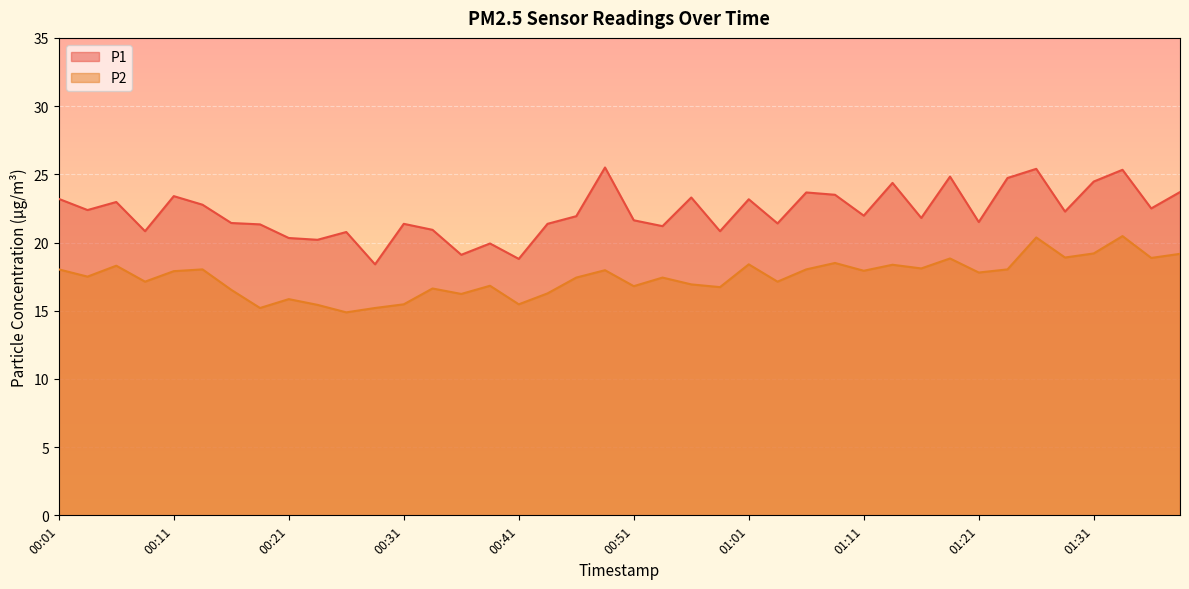

True or false: P2 and P1 cross at least once.

False